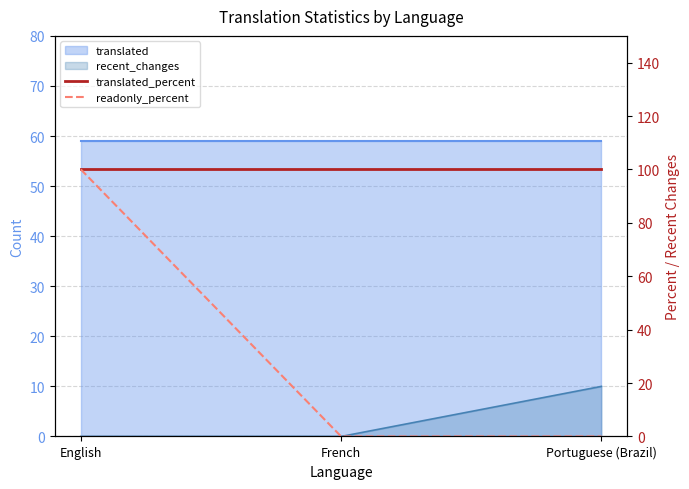

Is the value of translated_percent at English greater than the value of readonly_percent at Portuguese (Brazil)?

Yes